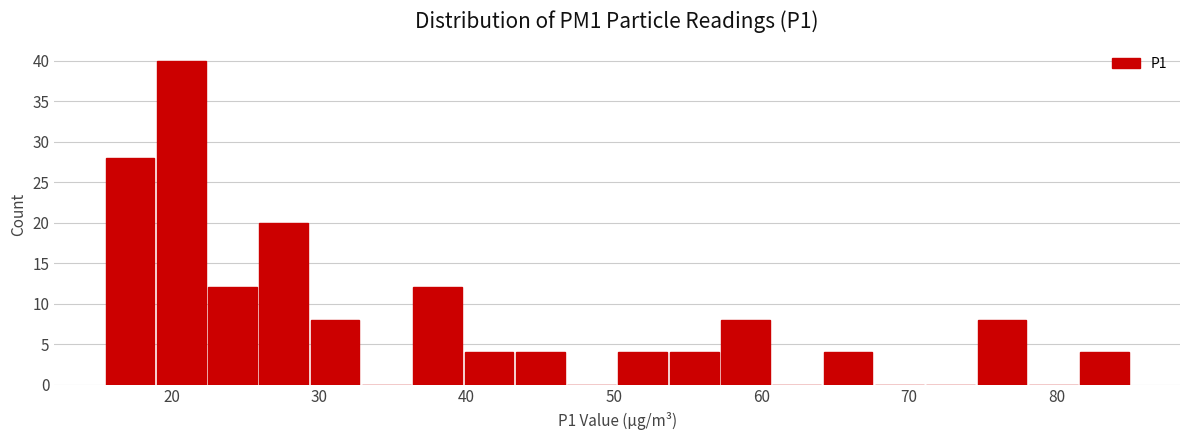

Around what value on the x-axis is the tallest bar? Give the approximate position of its centre, as read against the axis.

21